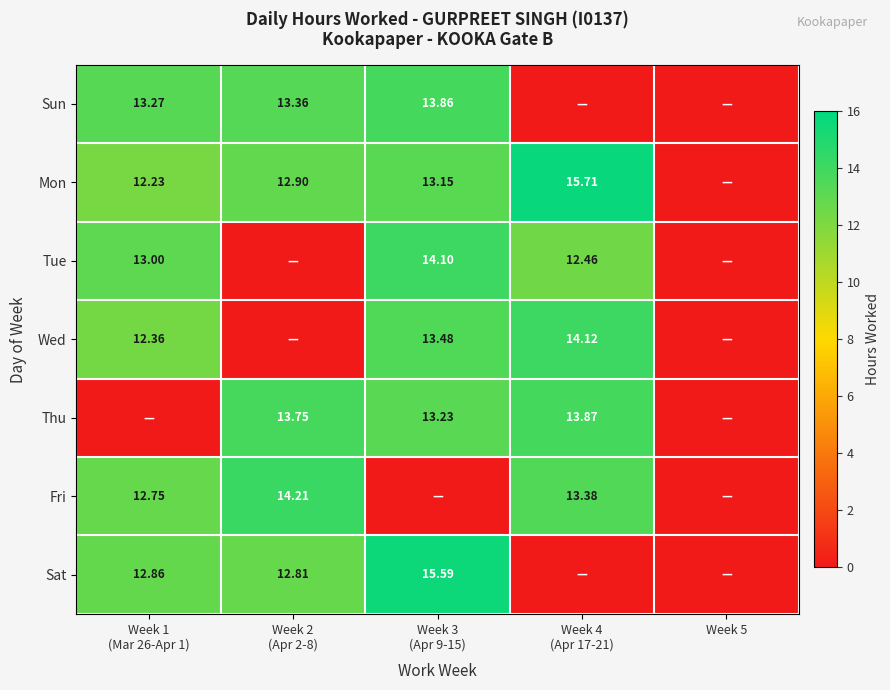

Between Week 3 (Apr 9-15) and Week 4 (Apr 17-21), which series saw the biggest shift?

Sat